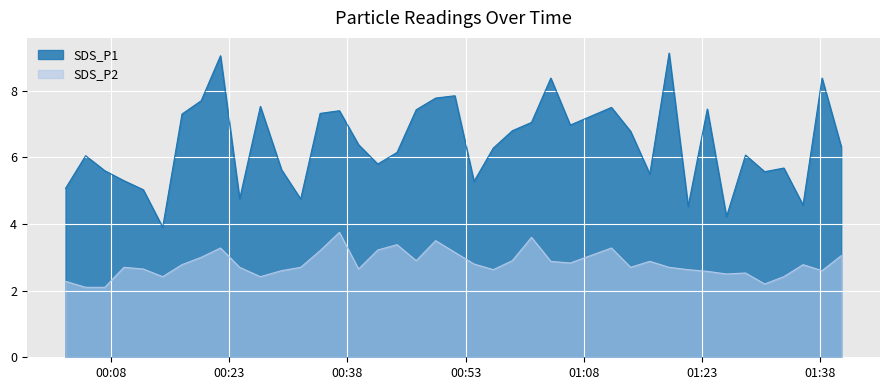

Reading left to right, extract all data points from this chart.

SDS_P1: 5.1	6.0	5.6	5.3	5.0	3.9	7.3	7.7	9.1	4.8	7.5	5.6	4.8	7.3	7.4	6.4	5.8	6.2	7.4	7.8	7.8	5.3	6.3	6.8	7.0	8.4	7.0	7.5	6.8	5.5	9.1	4.5	7.5	4.2	6.1	5.6	5.7	4.6	8.4	6.3
SDS_P2: 2.3	2.1	2.1	2.7	2.6	2.4	2.8	3.0	3.3	2.7	2.4	2.6	2.7	3.2	3.8	2.6	3.2	3.4	2.9	3.5	3.1	2.8	2.6	2.9	3.6	2.9	2.8	3.3	2.7	2.9	2.7	2.6	2.6	2.5	2.5	2.2	2.4	2.8	2.6	3.0